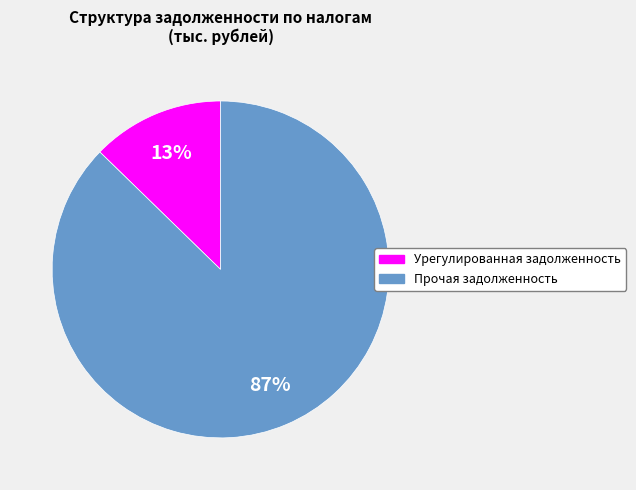

Is there any slice that represents more than half of the pie?

Yes